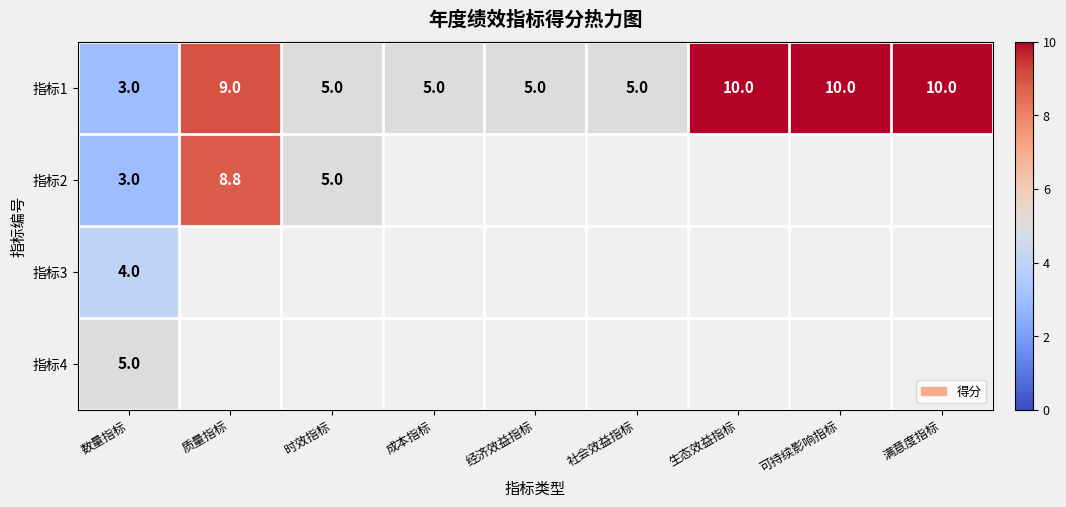

True or false: 指标1 has a value of 1.3 at 成本指标.

False